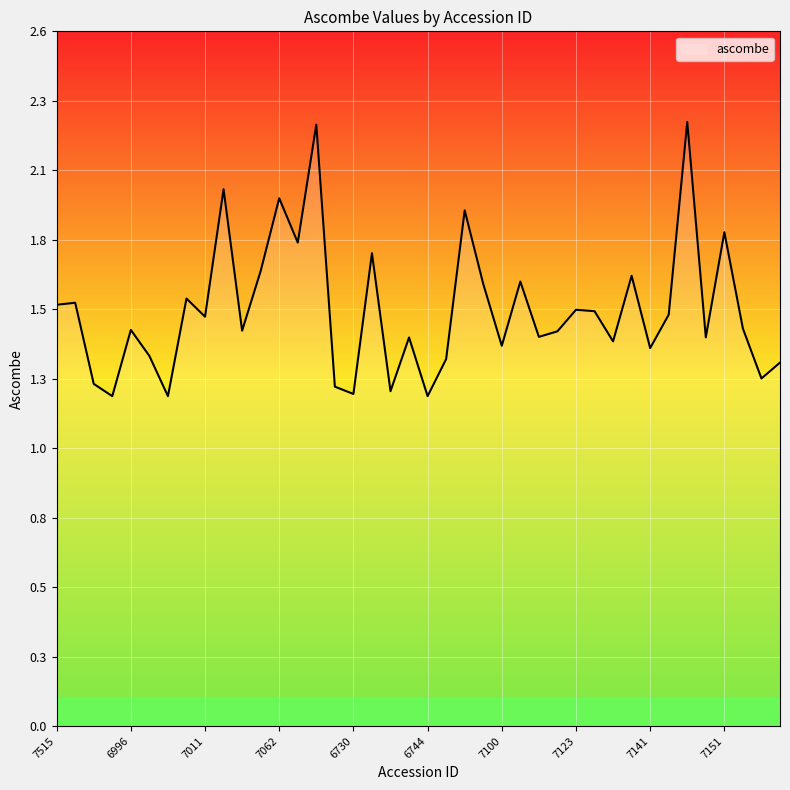

Reading left to right, list all the values displayed in this chart.

1.6	1.6	1.3	1.2	1.5	1.4	1.2	1.6	1.5	2.0	1.5	1.7	2.0	1.8	2.2	1.3	1.2	1.8	1.2	1.4	1.2	1.4	1.9	1.6	1.4	1.7	1.4	1.5	1.5	1.5	1.4	1.7	1.4	1.5	2.2	1.4	1.8	1.5	1.3	1.3